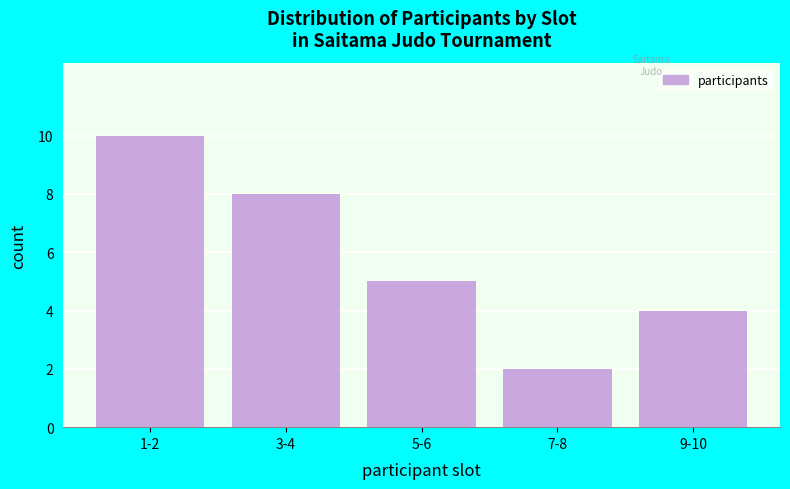

Reading left to right, extract all data points from this chart.

1-2=10	3-4=8	5-6=5	7-8=2	9-10=4